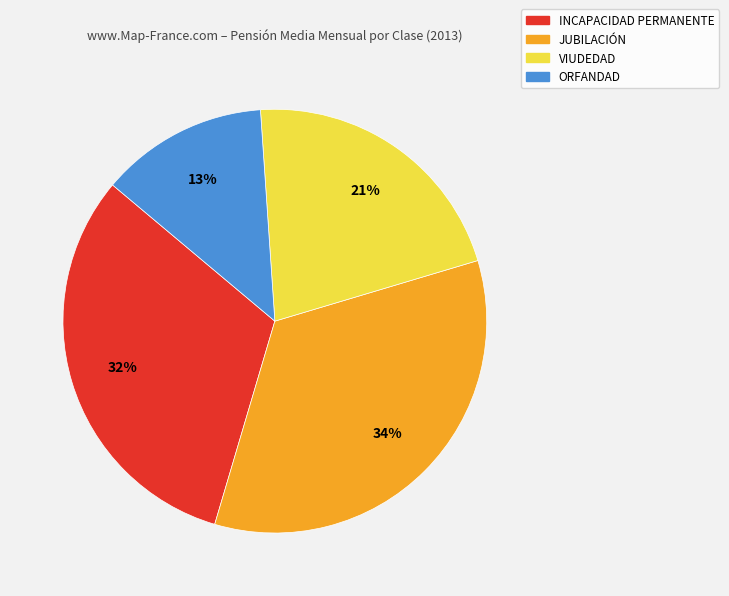

Which has a higher value, VIUDEDAD or ORFANDAD?

VIUDEDAD